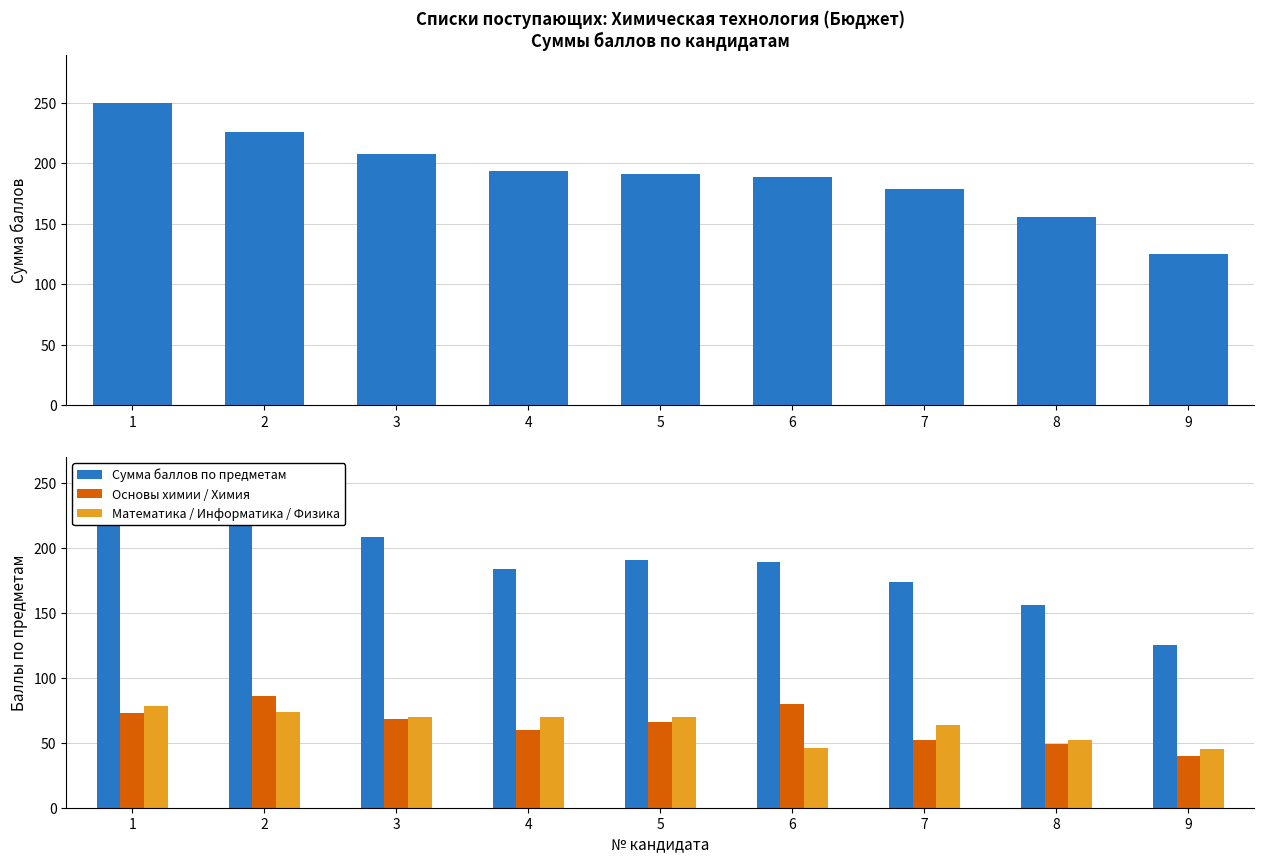

At which label does Сумма баллов first exceed 191?

1